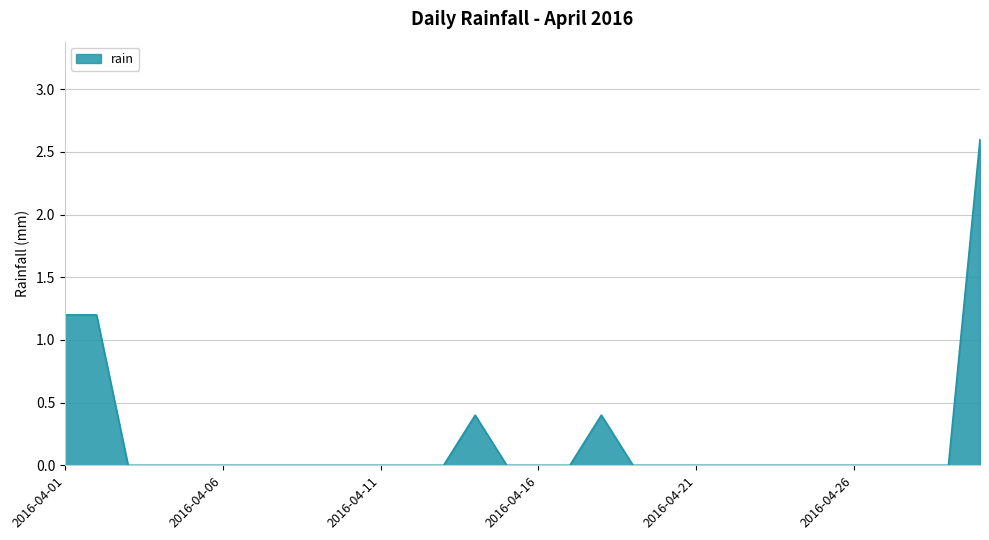

What is the maximum value shown in the chart?

2.6